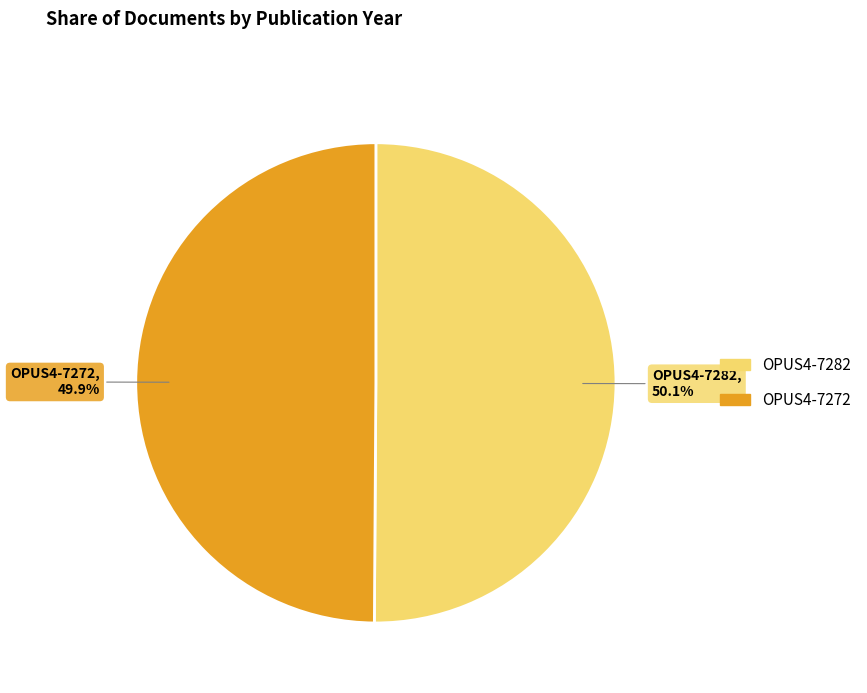

Is there a majority slice in this chart?

Yes